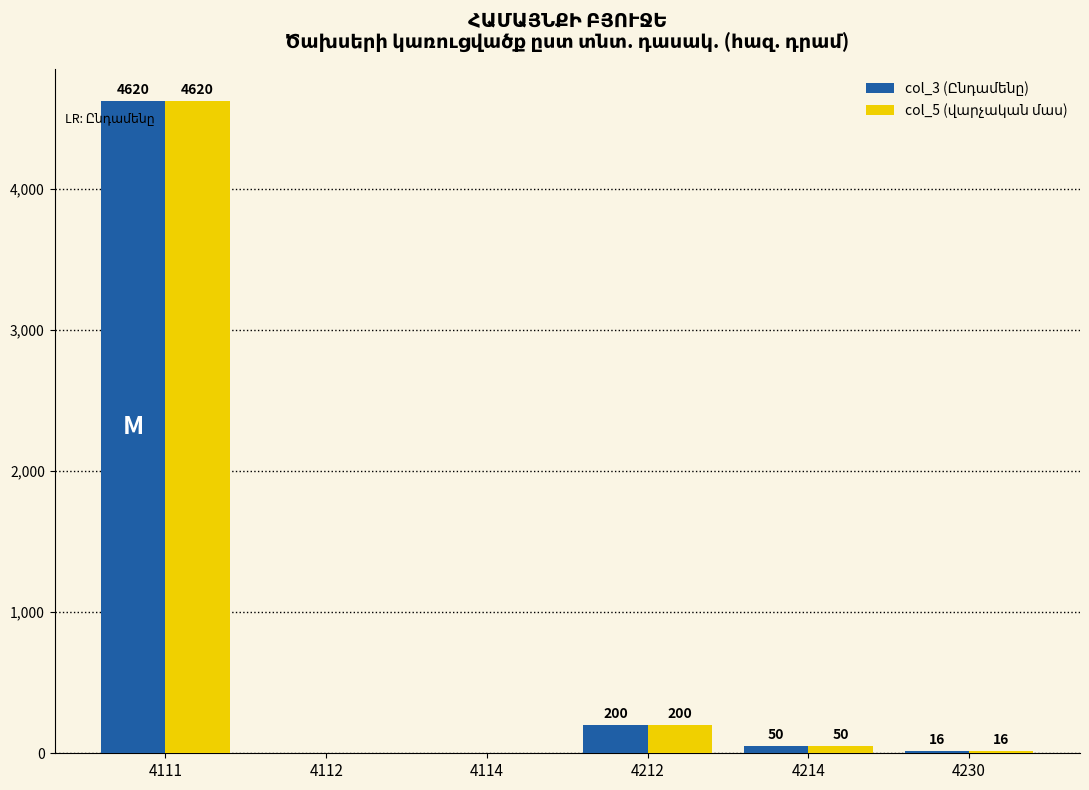

What is the greatest value displayed?

4620